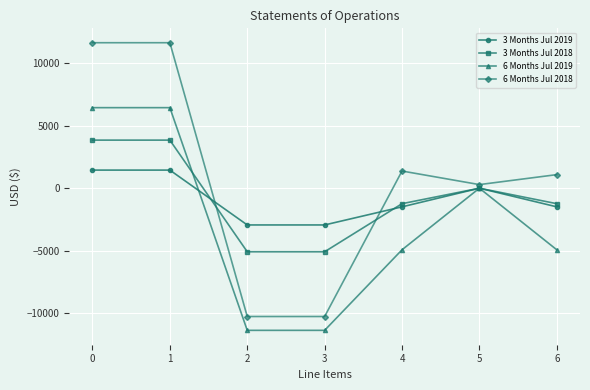

How many values in 6 Months Jul 2018 are below zero?

2